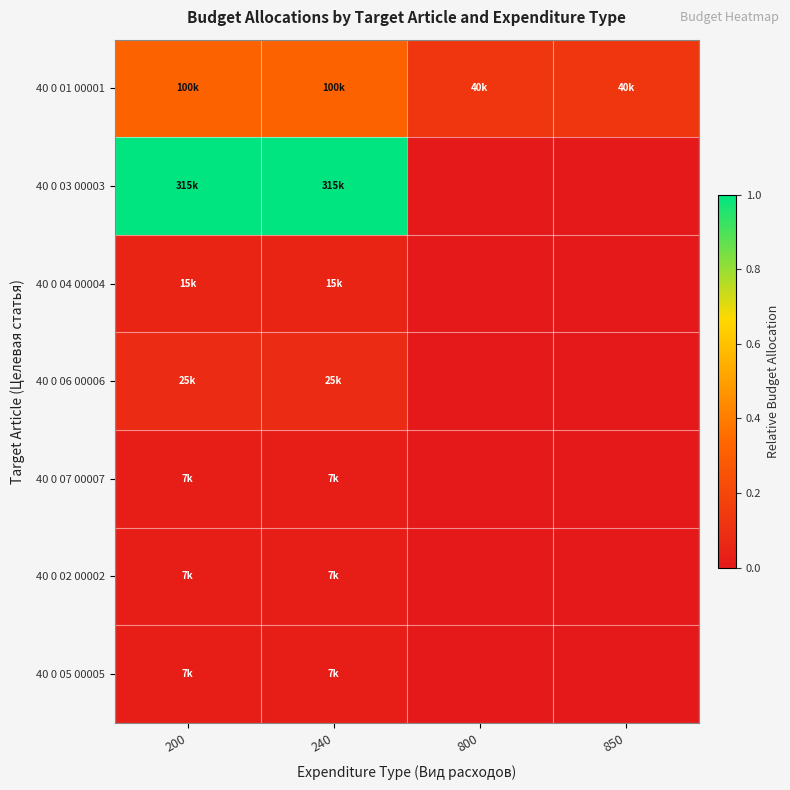

Which has a higher value, 240 or 850?

240